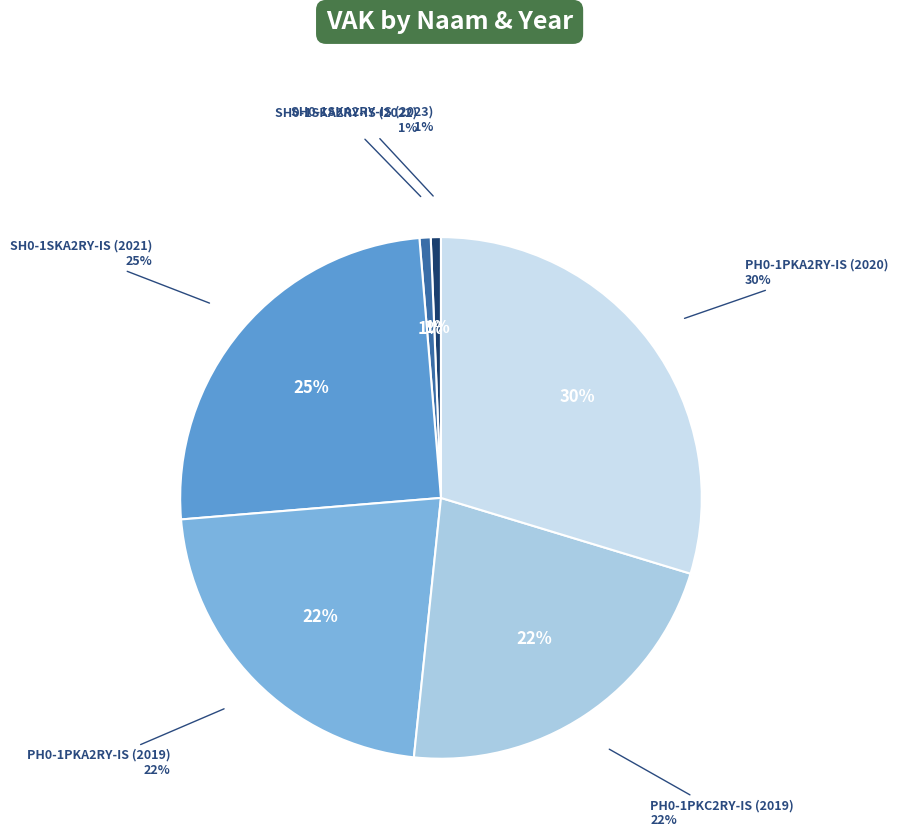

The PH0-1PKC2RY-IS (2019) slice represents 36% of the pie. True or false?

False